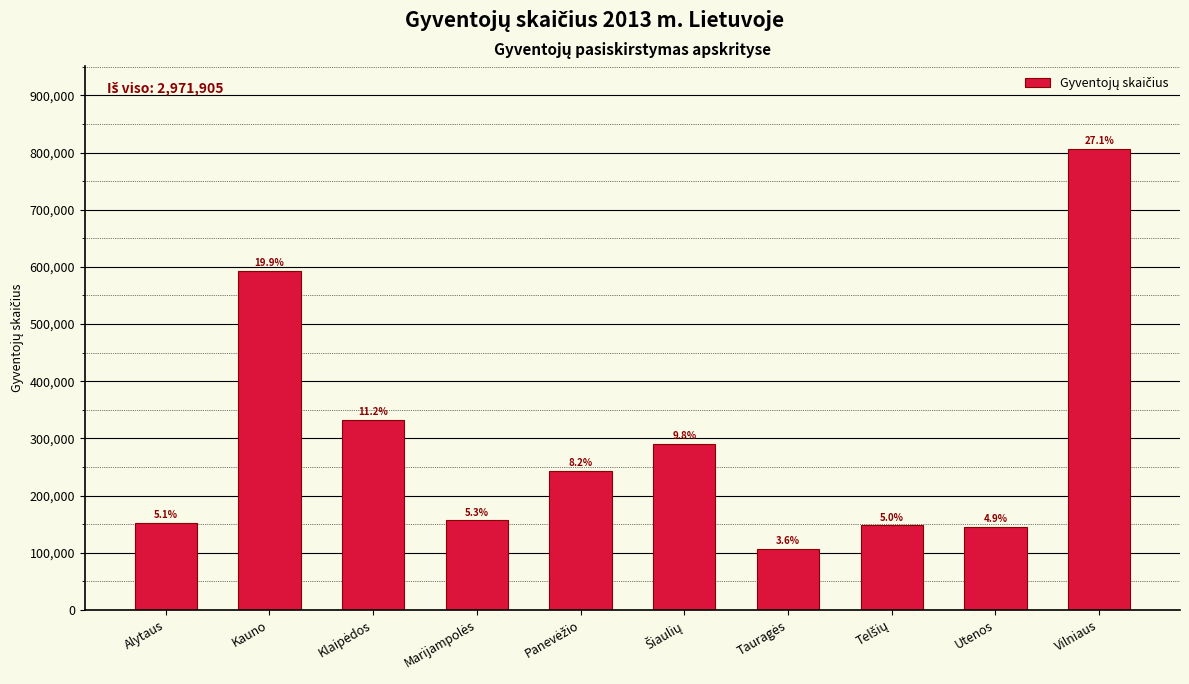

Reading left to right, list all the values displayed in this chart.

Alytaus=152139	Kauno=592816	Klaipėdos=331553	Marijampolės=156455	Panevėžio=242340	Šiaulių=290471	Tauragės=106335	Telšių=147728	Utenos=145760	Vilniaus=806308